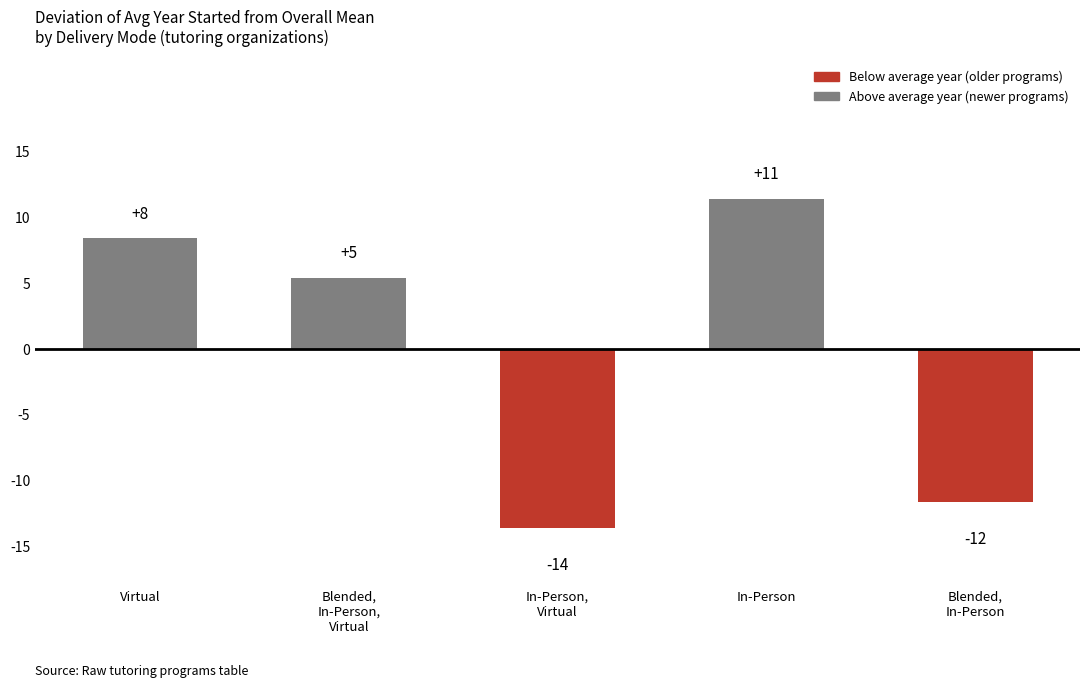

Are the bars horizontal?

No